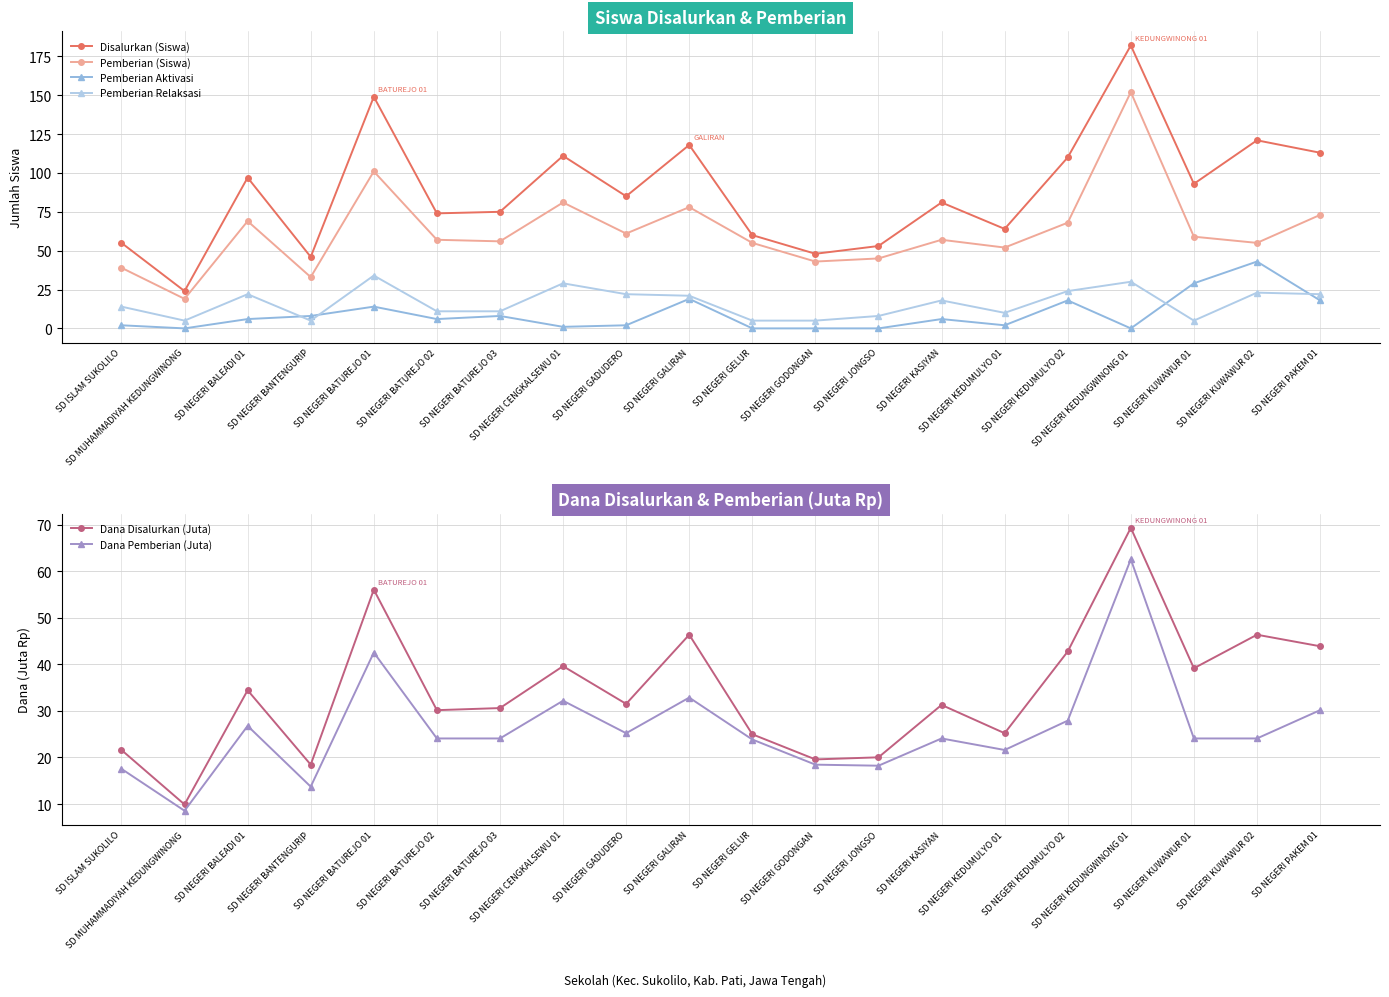

What is the average value of the Dana Disalurkan (Juta) series?

34.1